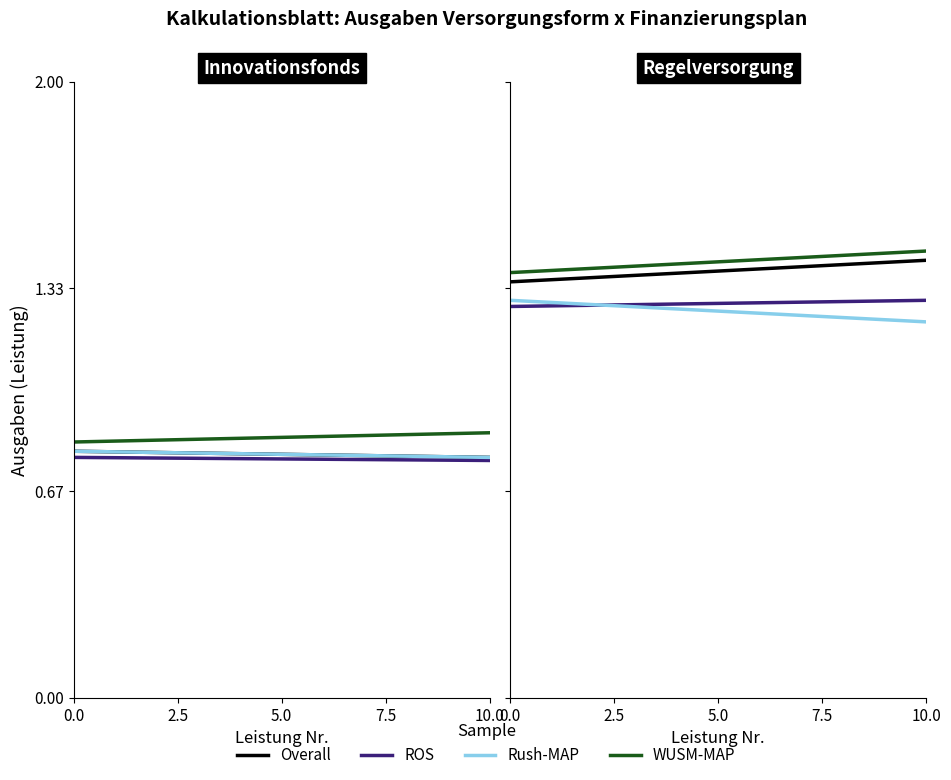

What is the sum of all ROS values?

2.6